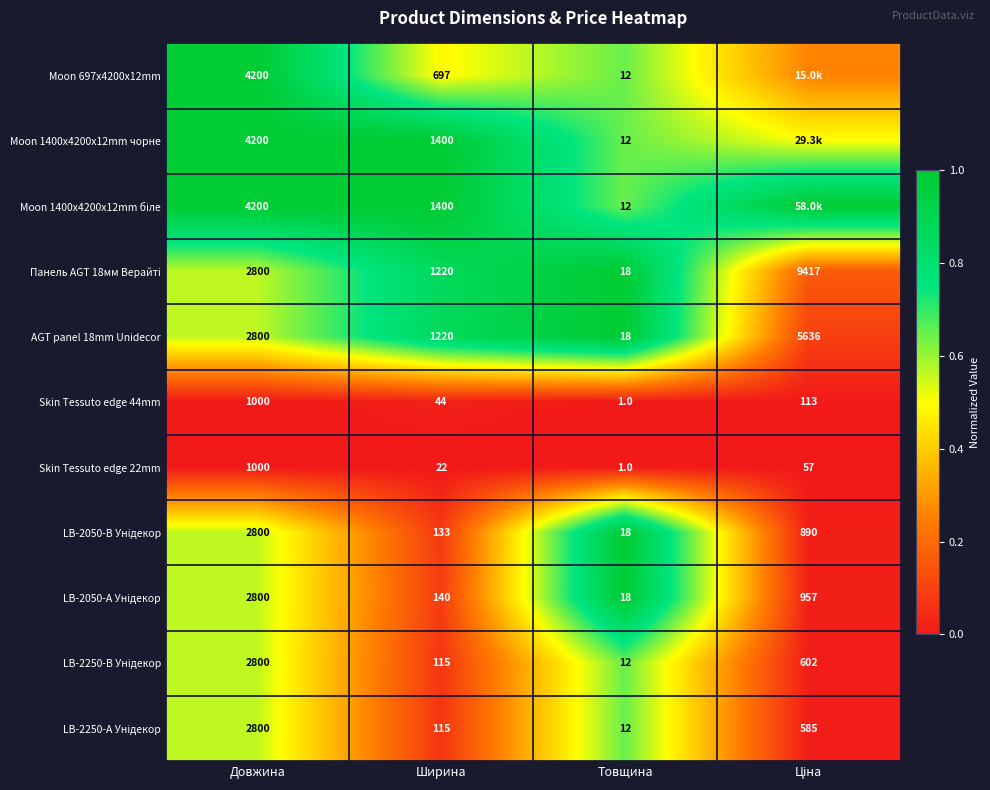

At which category is the sum across all series the highest?

Товщина